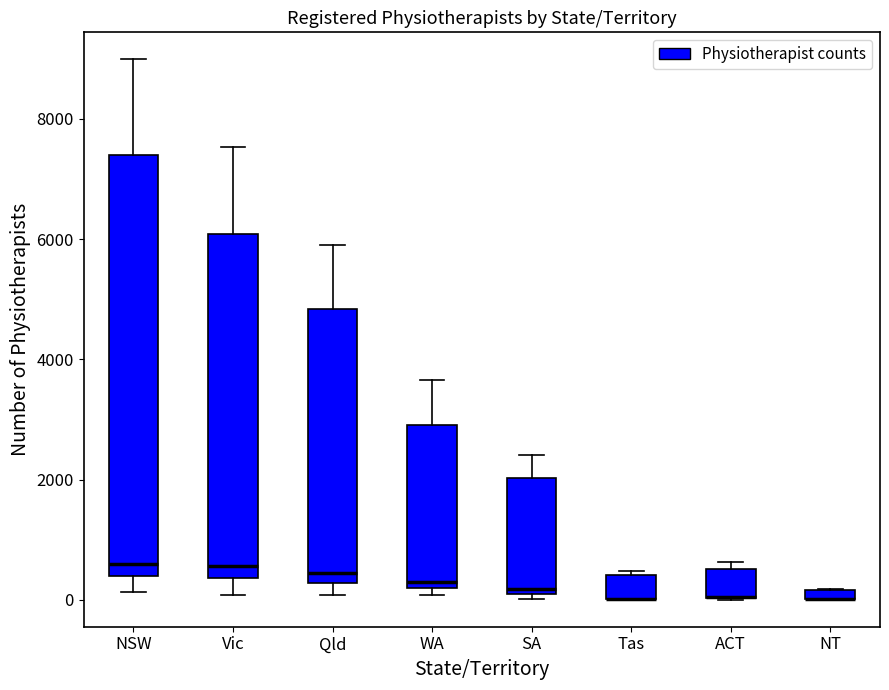

Where is the upper edge of the box for SA on the y-axis? The values are not printed on the chart, so give them approximately, as read against the axis.

2000